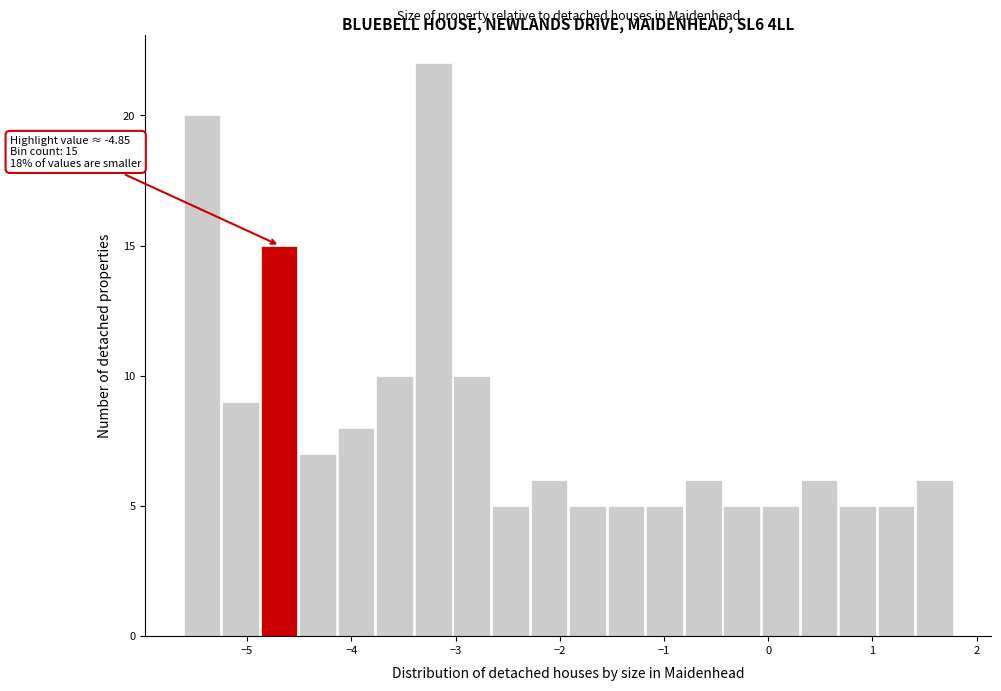

Read against the x-axis, roughly where is the centre of the tallest bar?

-3.2